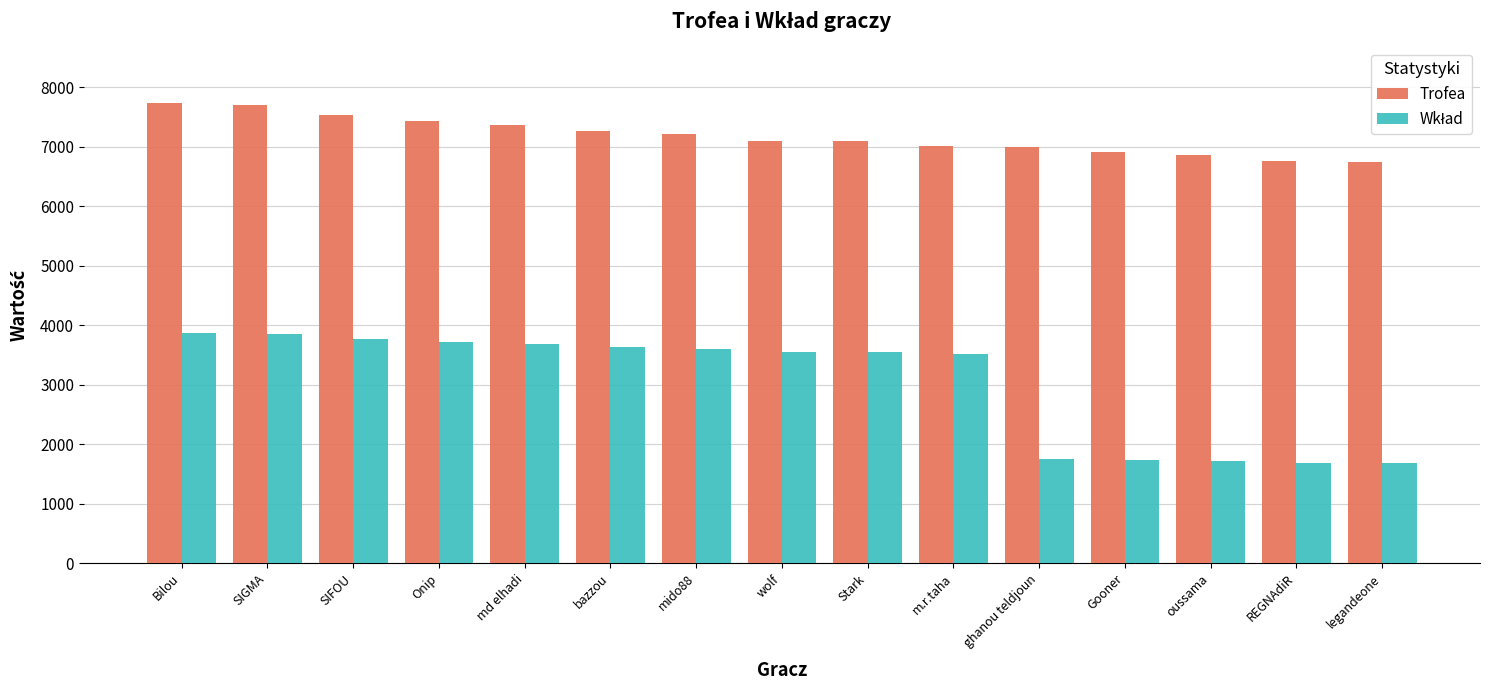

Between Bilou and mido88, which series saw the biggest shift?

Trofea